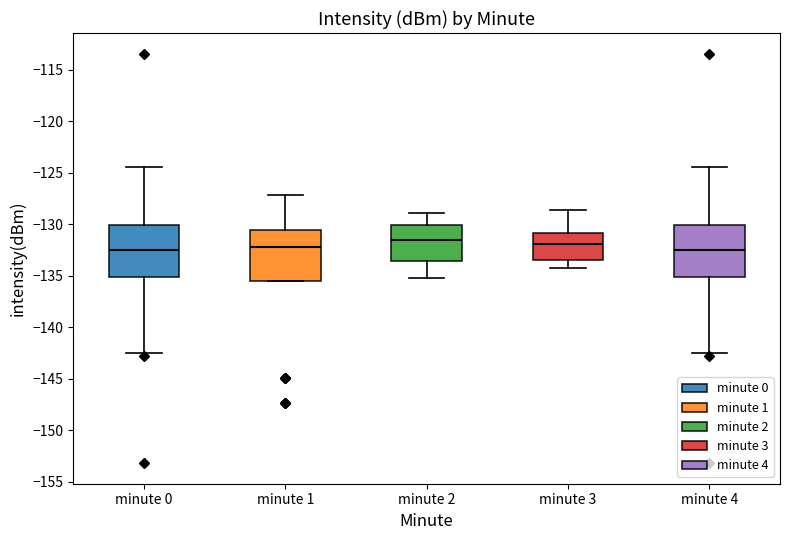

Reading left to right, read every box against the y-axis: the position of its median line, the range the box covers, and the ends of its whiskers. The values are not printed on the chart, so give them approximately, as read against the axis.

minute 0: median -132.5, box -135.0 to -130.0, whiskers -142.5 to -124.5
minute 1: median -132.0, box -135.5 to -130.5, whiskers -135.5 to -127.0
minute 2: median -131.5, box -133.5 to -130.0, whiskers -135.0 to -129.0
minute 3: median -132.0, box -133.5 to -131.0, whiskers -134.0 to -128.5
minute 4: median -132.5, box -135.0 to -130.0, whiskers -142.5 to -124.5